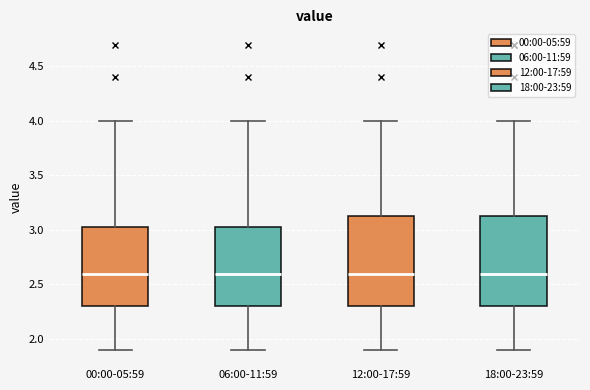

Reading left to right, read every box against the y-axis: the position of its median line, the range the box covers, and the ends of its whiskers. The values are not printed on the chart, so give them approximately, as read against the axis.

00:00-05:59: median 2.60, box 2.30 to 3.05, whiskers 1.90 to 4.00
06:00-11:59: median 2.60, box 2.30 to 3.05, whiskers 1.90 to 4.00
12:00-17:59: median 2.60, box 2.30 to 3.15, whiskers 1.90 to 4.00
18:00-23:59: median 2.60, box 2.30 to 3.15, whiskers 1.90 to 4.00